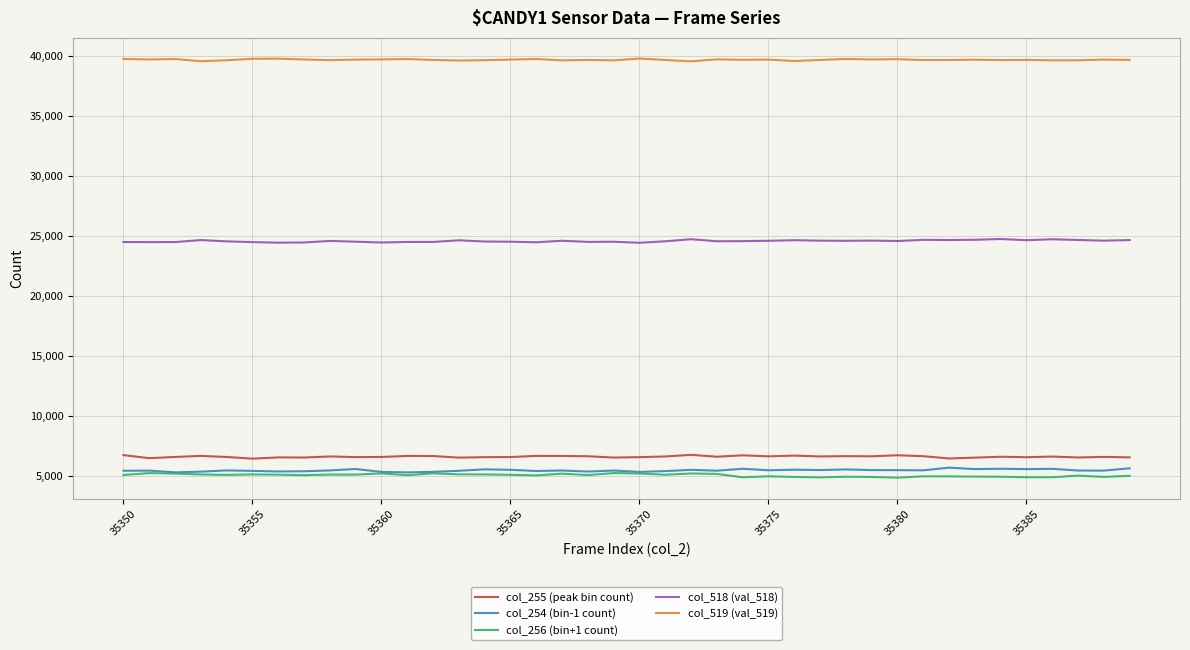

What is the smallest value displayed?

4822